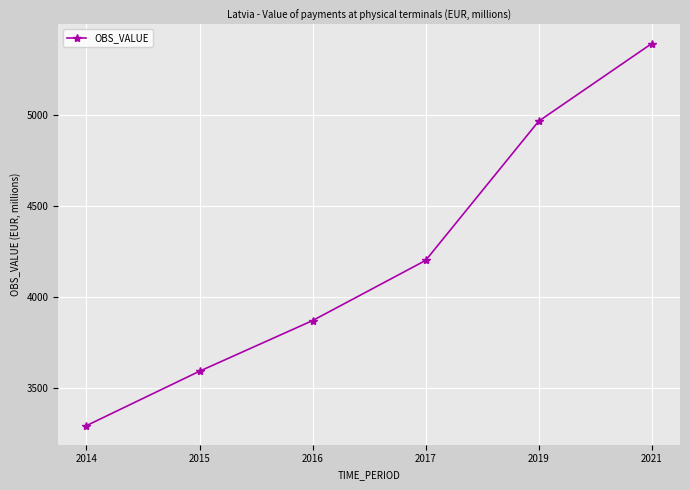

List the labels in order of value, largest first.

2021, 2019, 2017, 2016, 2015, 2014